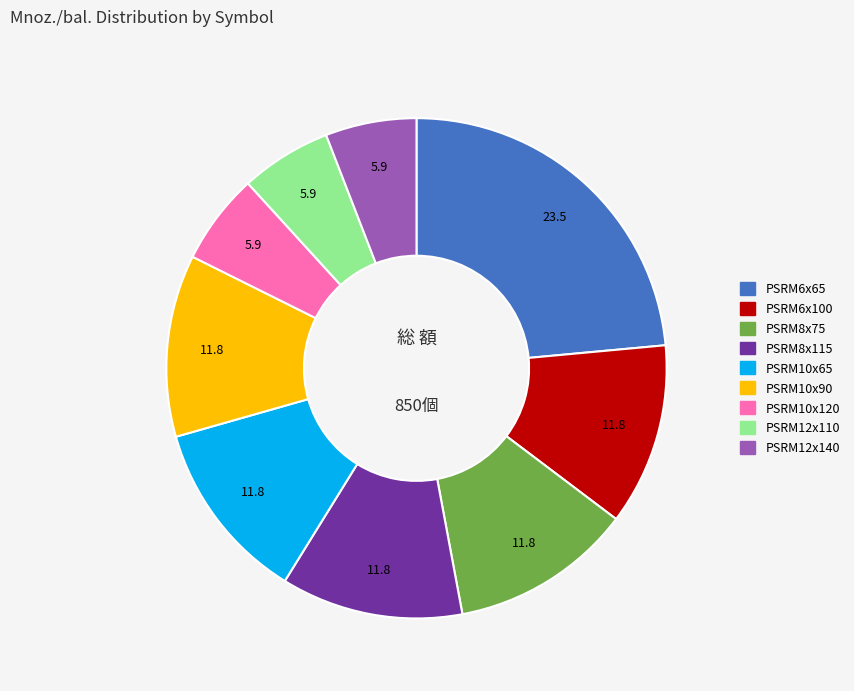

Do PSRM12x110 and PSRM6x65 together represent more than half of the pie?

No